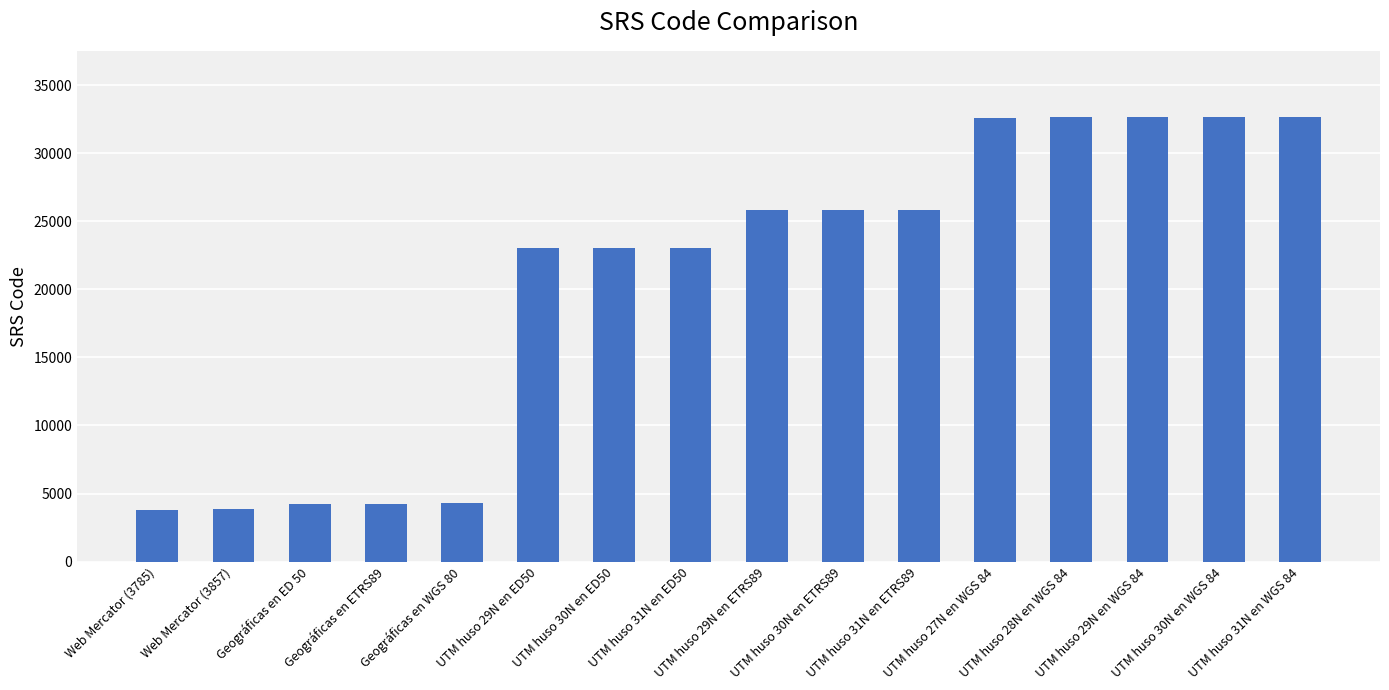

What is the minimum value shown in the chart?

3785